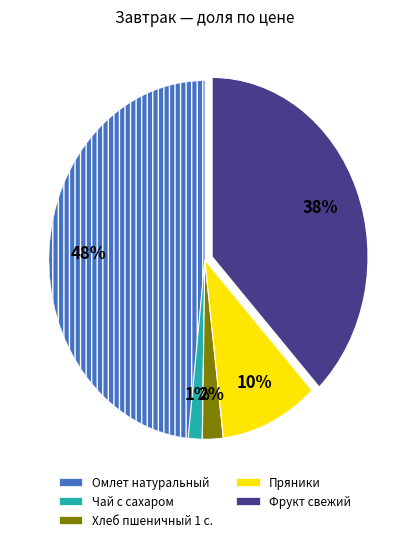

What percentage is the Чай с сахаром slice, to the nearest percent?

1%